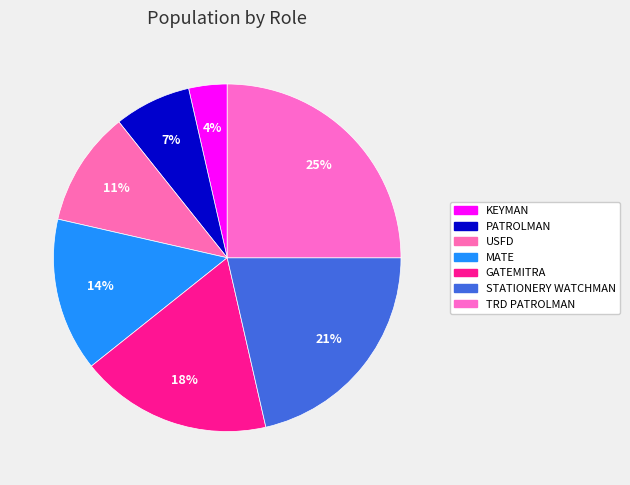

Is there a majority slice in this chart?

No